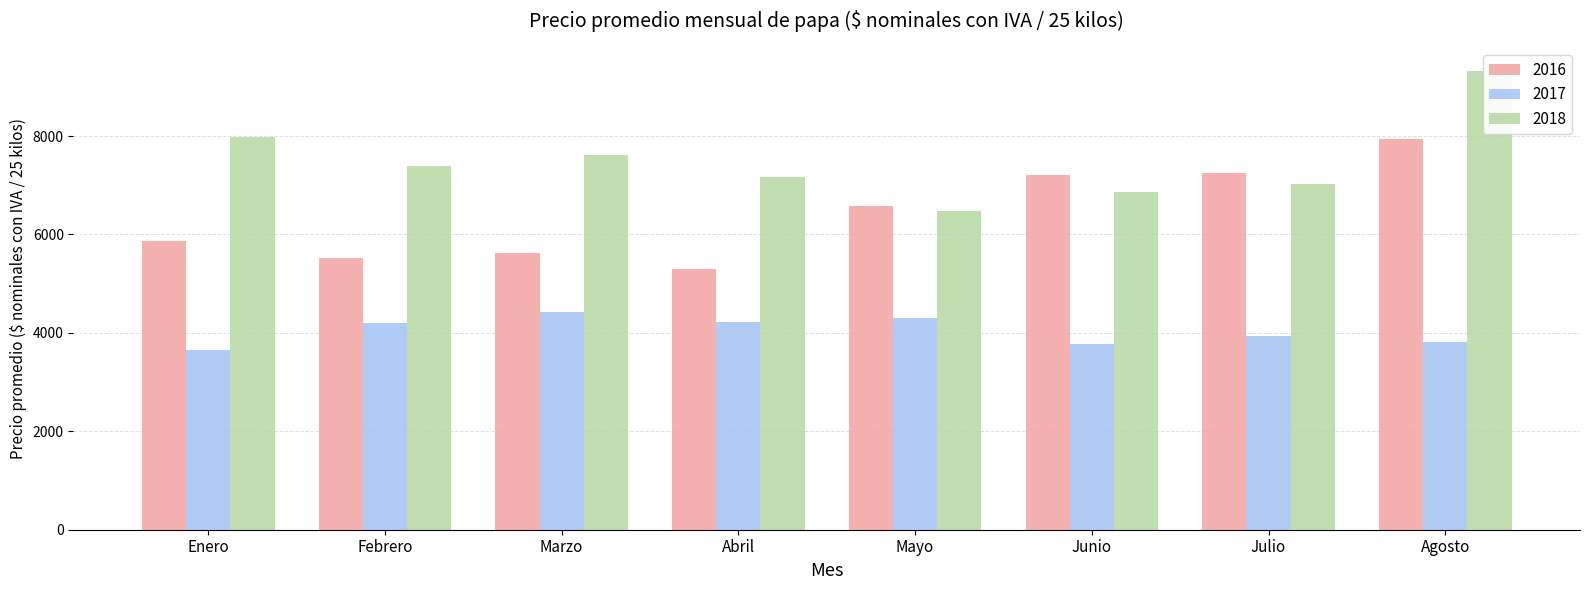

The value of 2016 at Julio is 7248.9. True or false?

True